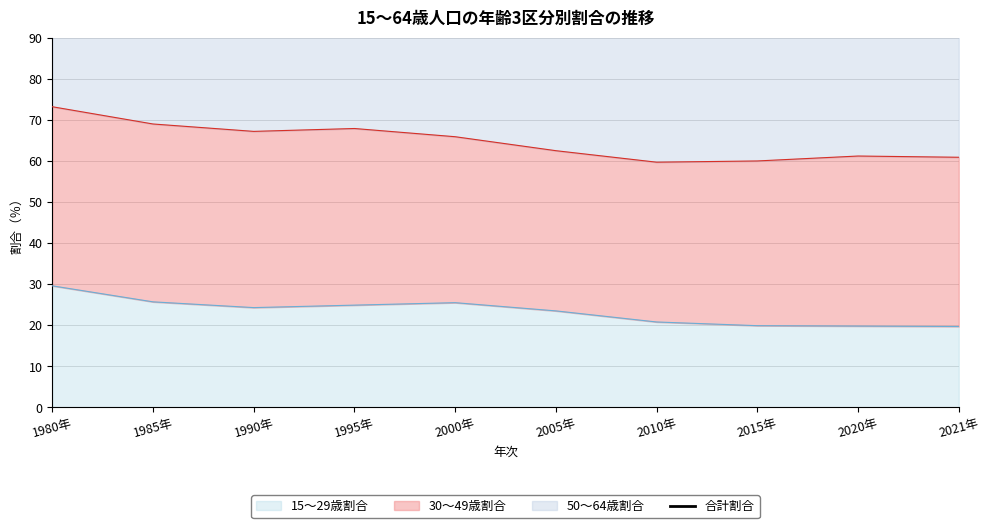

How many interior local valleys (lower than both neighbors) does the data have?

2